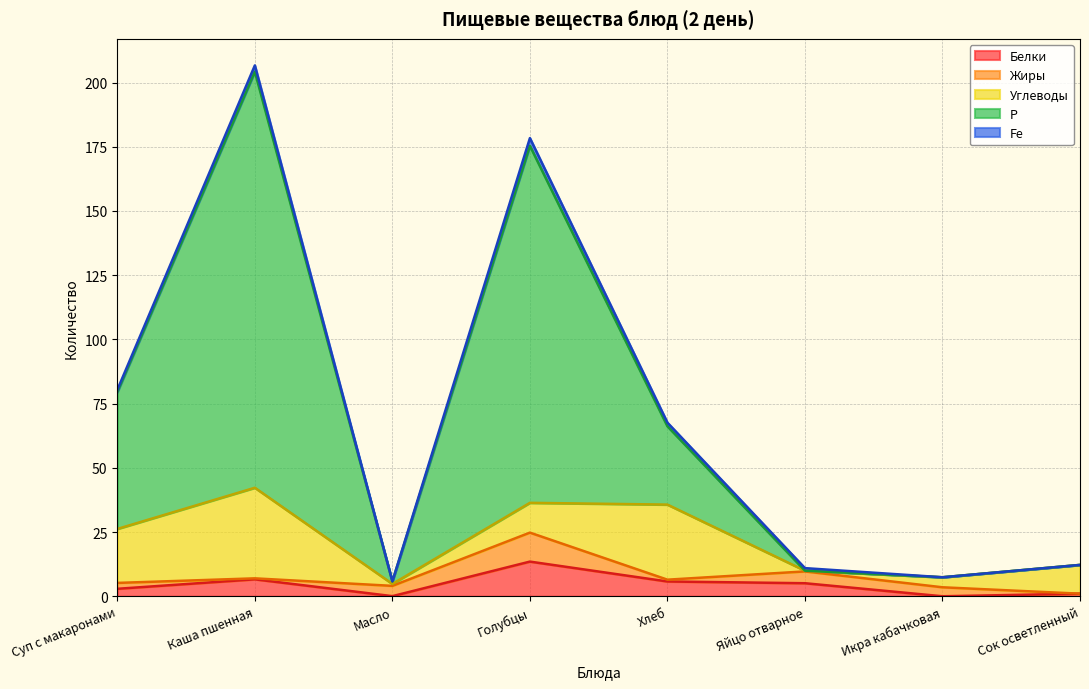

At which category is the sum across all series the highest?

Каша пшенная